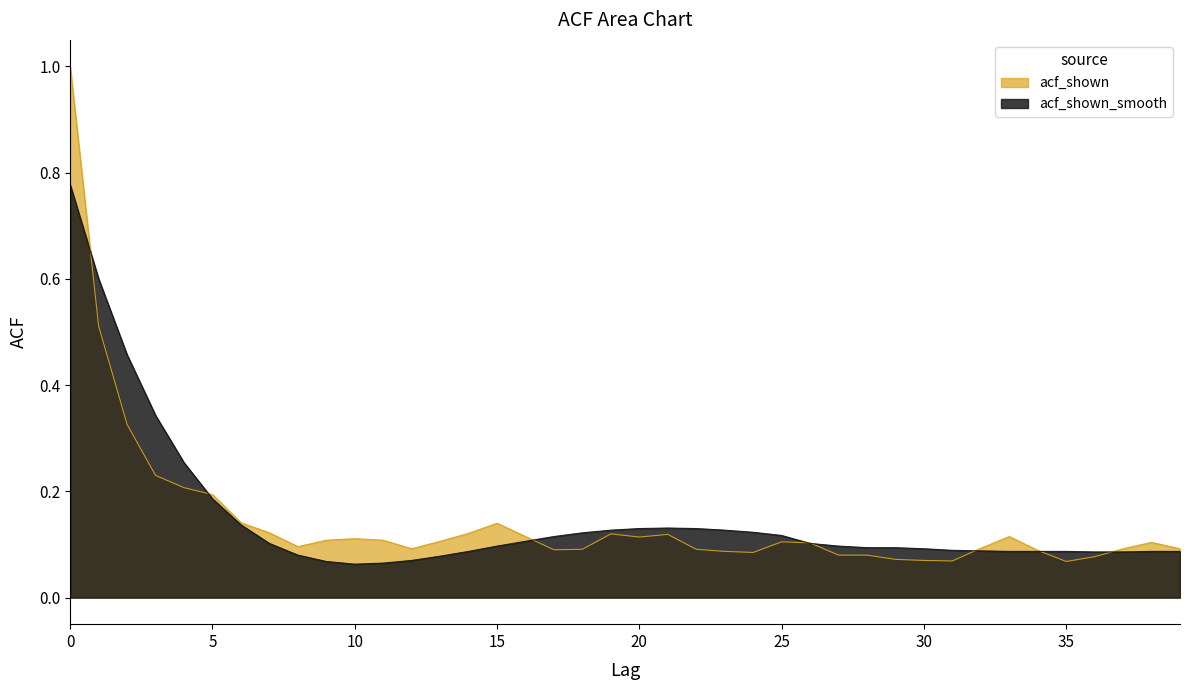

Is it true that acf_shown_smooth equals 0.1 at 18?

True